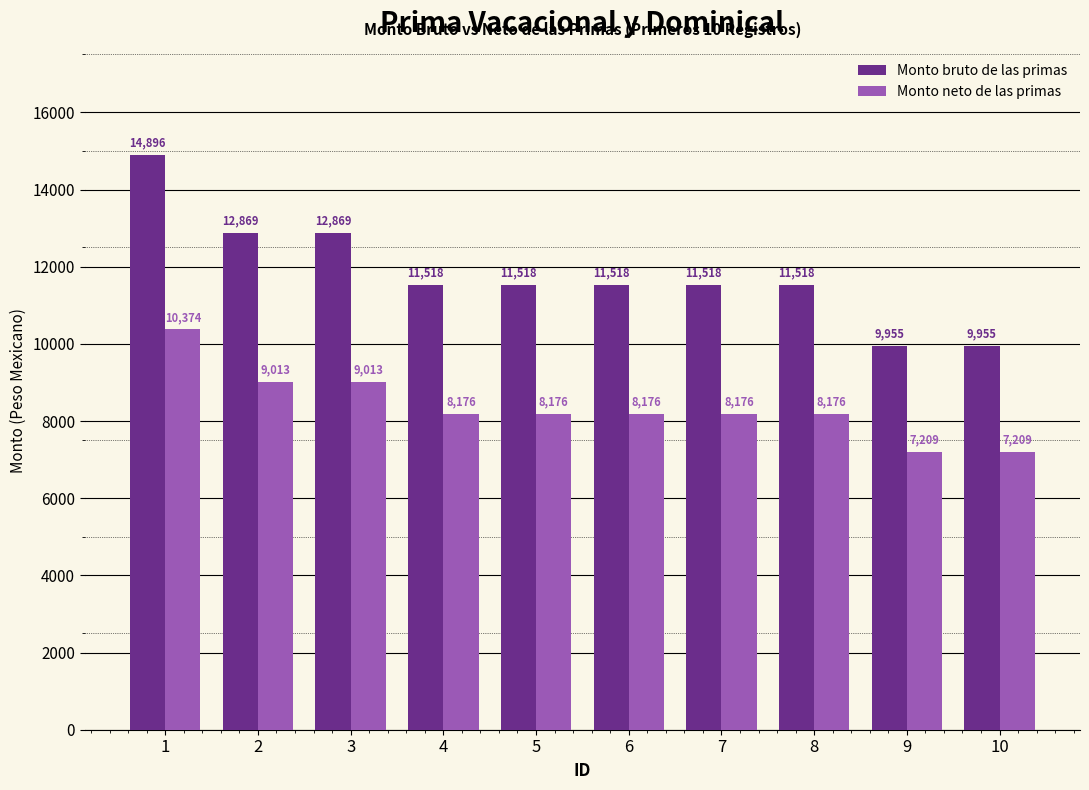

Between 8 and 10, which series saw the biggest shift?

Monto bruto de las primas